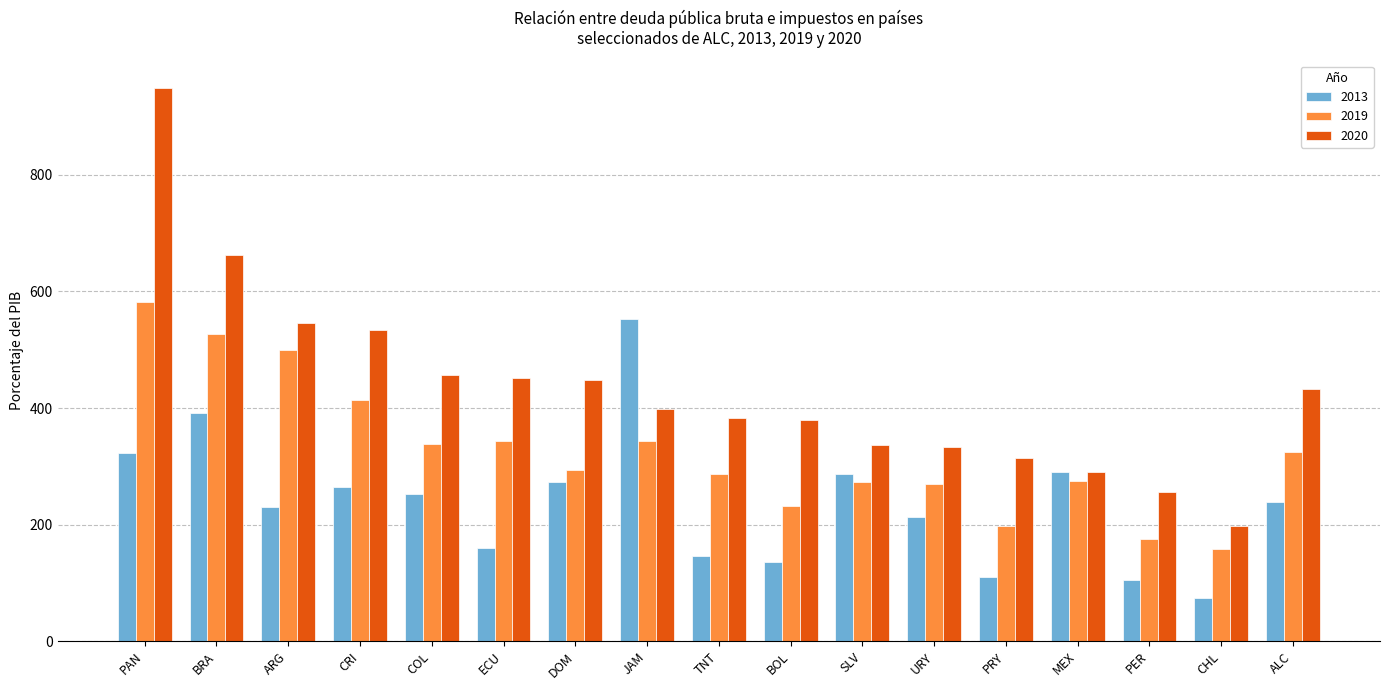

How many values in the 2013 series exceed 238?

9